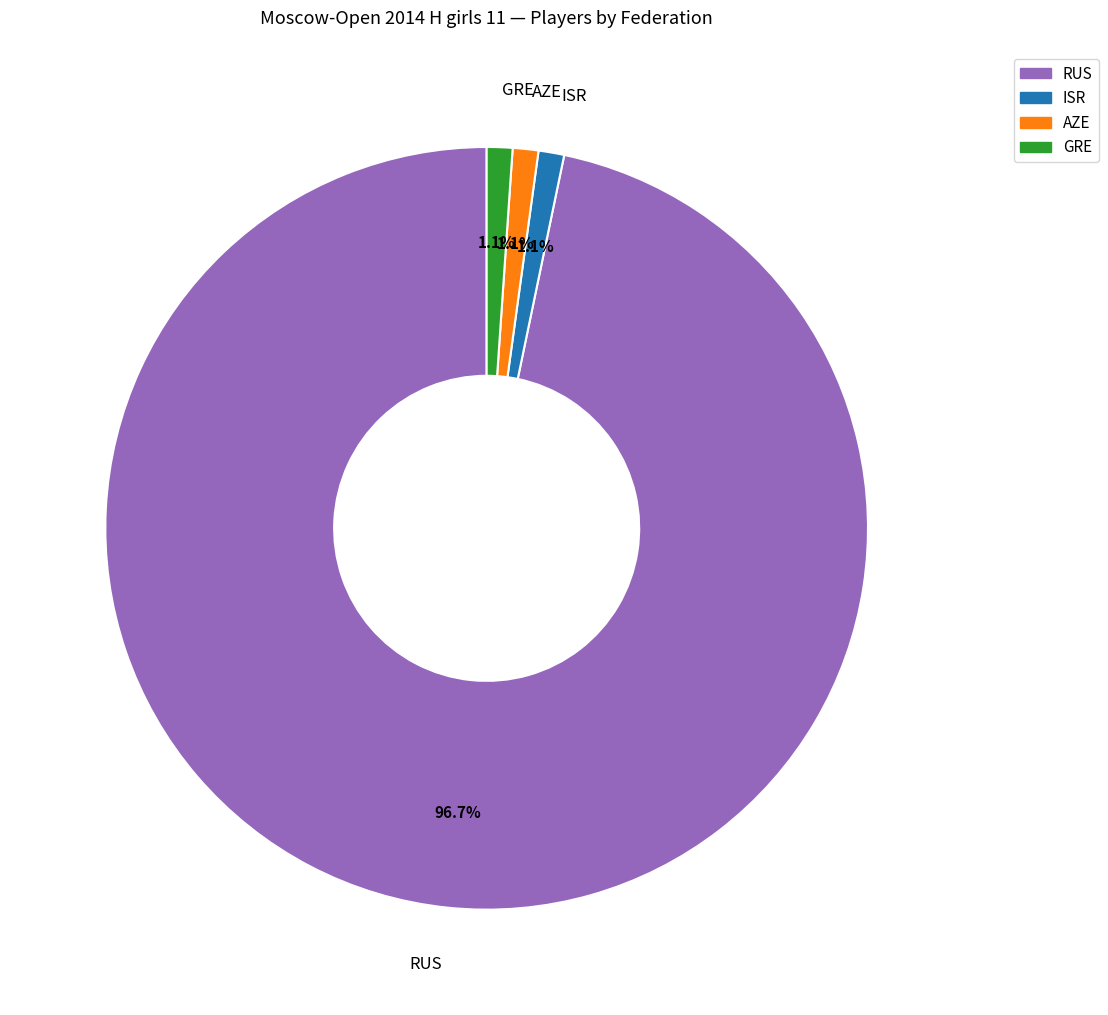

Count the number of slices in the pie.

4